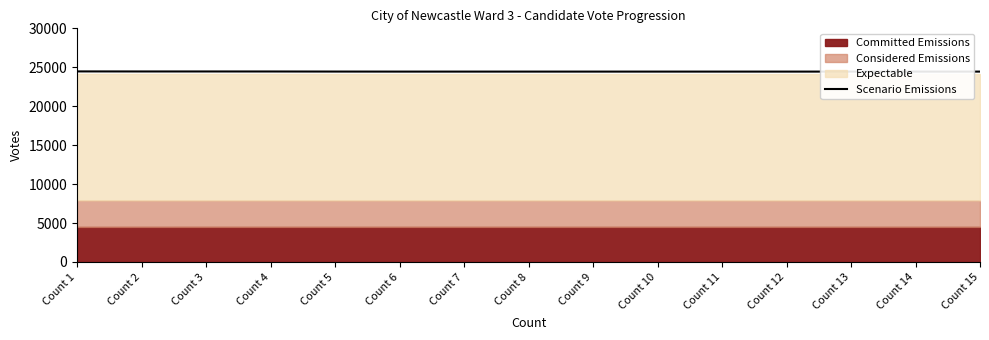

What is the difference between the second highest and minimum values?

17